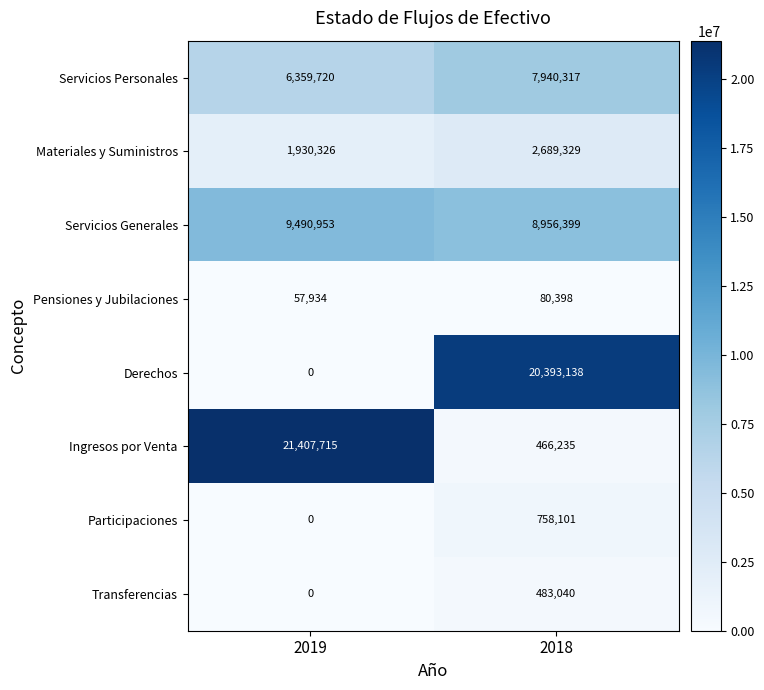

Rank the series by their maximum value, from lowest to highest.

Pensiones y Jubilaciones, Transferencias, Participaciones, Materiales y Suministros, Servicios Personales, Servicios Generales, Derechos, Ingresos por Venta